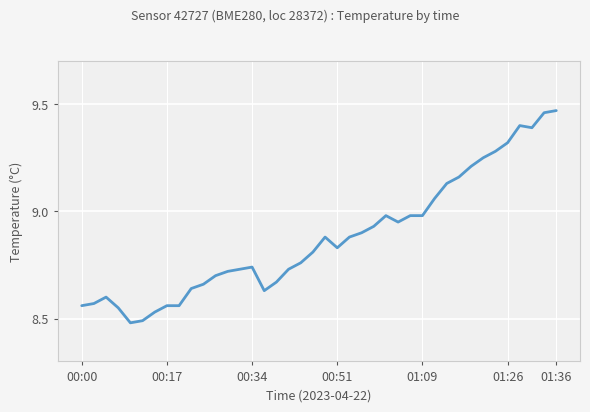

What is the difference between the maximum and minimum values?

1.0